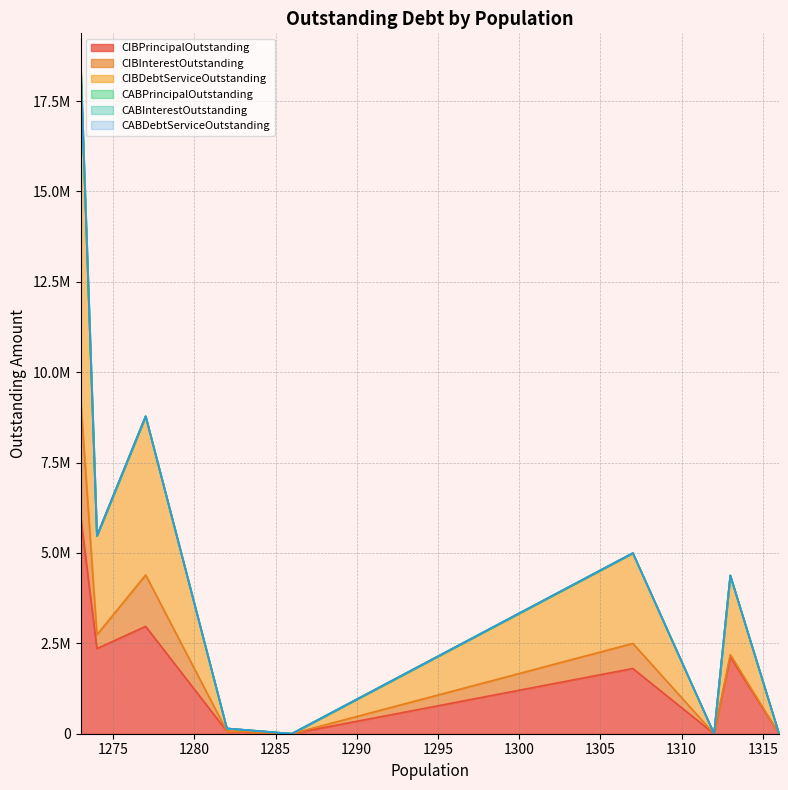

True or false: CIBPrincipalOutstanding and CIBInterestOutstanding intersect in this chart.

False